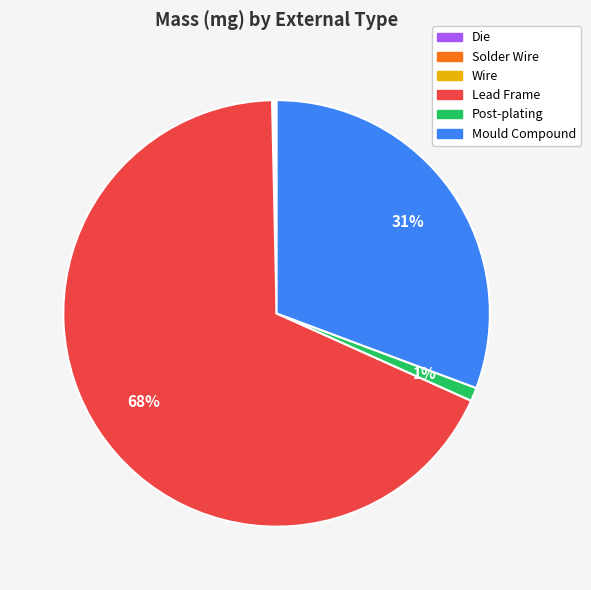

What is the majority slice?

Lead Frame